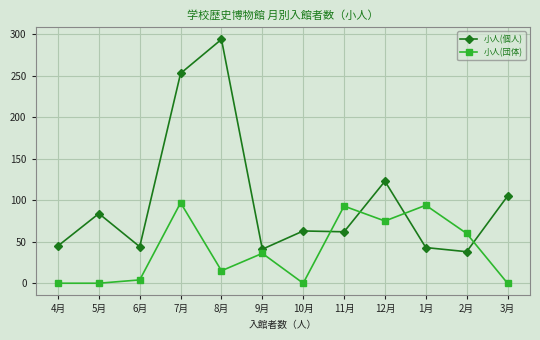

Which series changed the most between 6月 and 8月?

小人(個人)